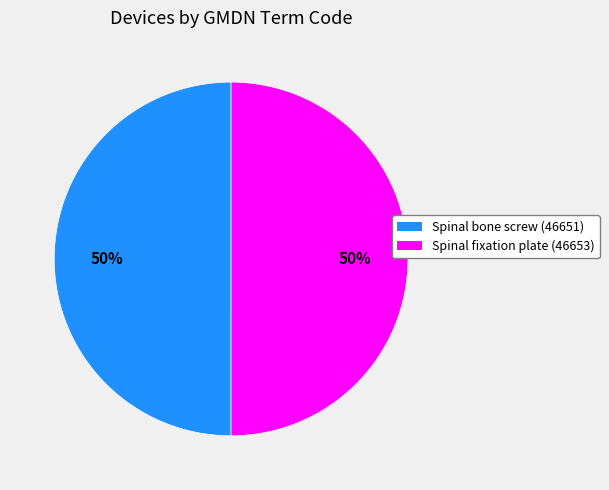

To the nearest percent, what is the average slice percentage?

50%